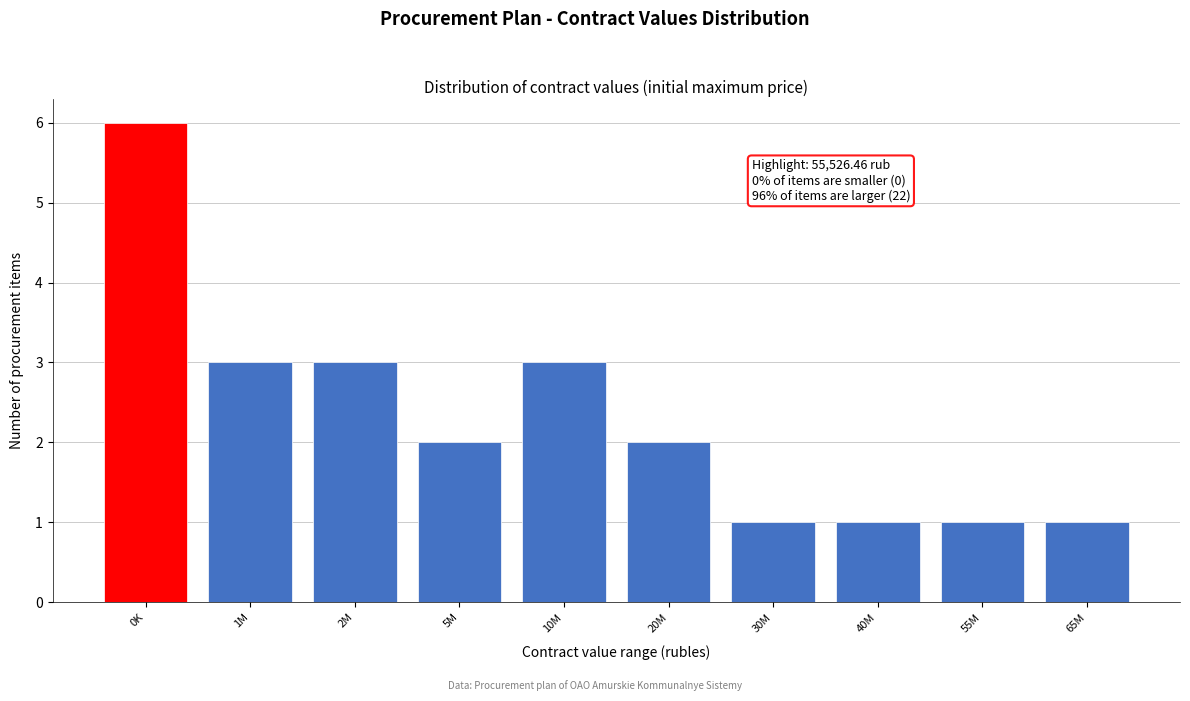

Reading left to right, what are all the values shown in this chart?

0K=6	1M=3	2M=3	5M=2	10M=3	20M=2	30M=1	40M=1	55M=1	65M=1